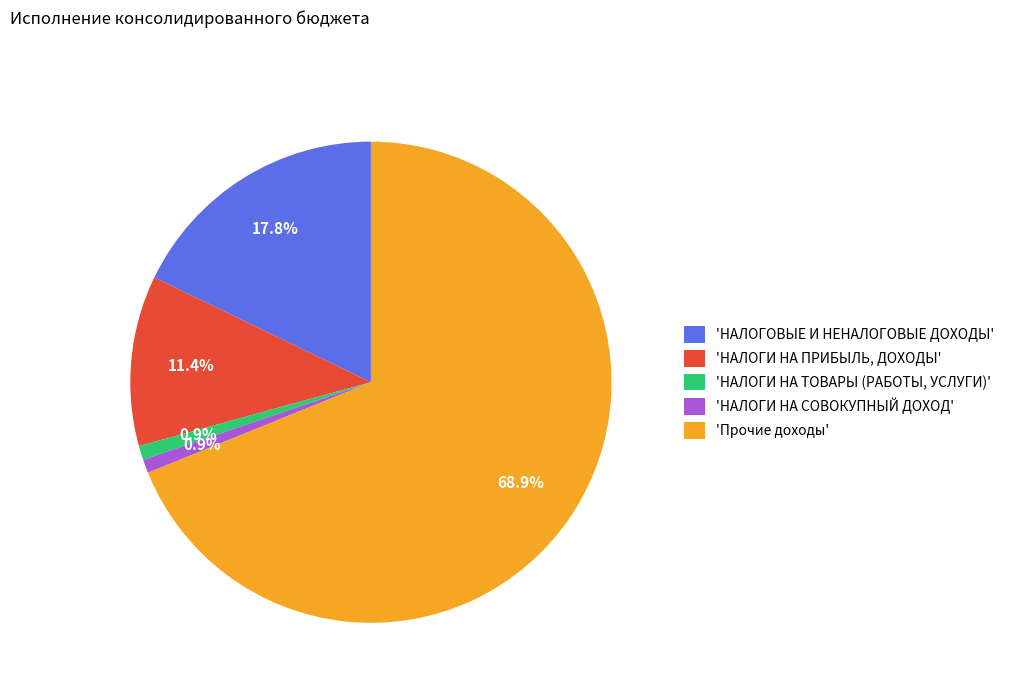

Combined, do 'НАЛОГИ НА СОВОКУПНЫЙ ДОХОД' and 'Прочие доходы' account for over 50%?

Yes